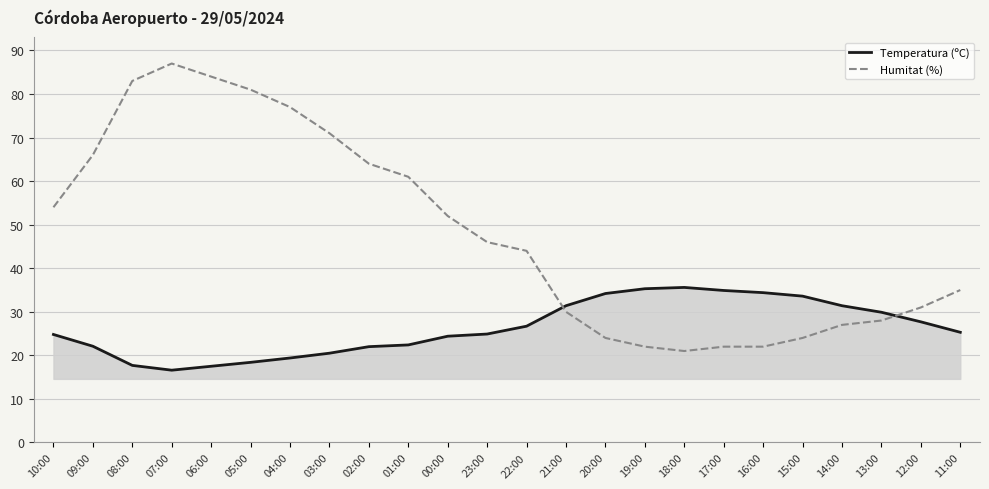

What is the sum of all Temperatura (ºC) values?

631.1